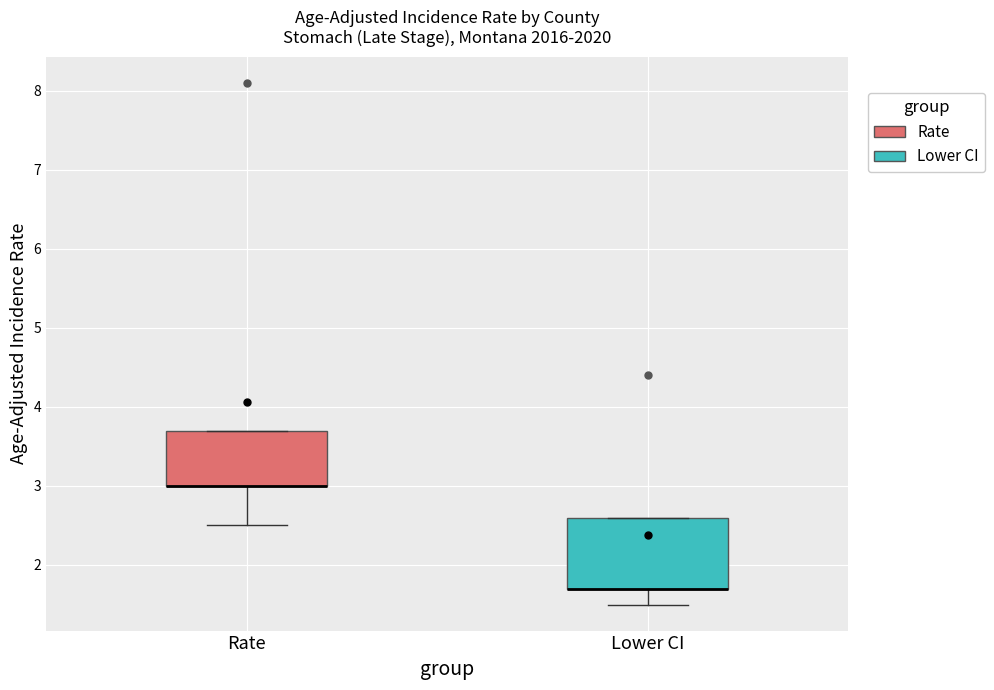

Reading left to right, transcribe this box plot: for each box, give where its median line is, the range the box spans, and where its two whiskers end, as read against the y-axis. The values are not printed on the chart, so give them approximately, as read against the axis.

Rate: median 3.0 (drawn on the box's lower edge), box 3.0 to 3.7, whiskers 2.5 to 3.7
Lower CI: median 1.7 (drawn on the box's lower edge), box 1.7 to 2.6, whiskers 1.5 to 2.6